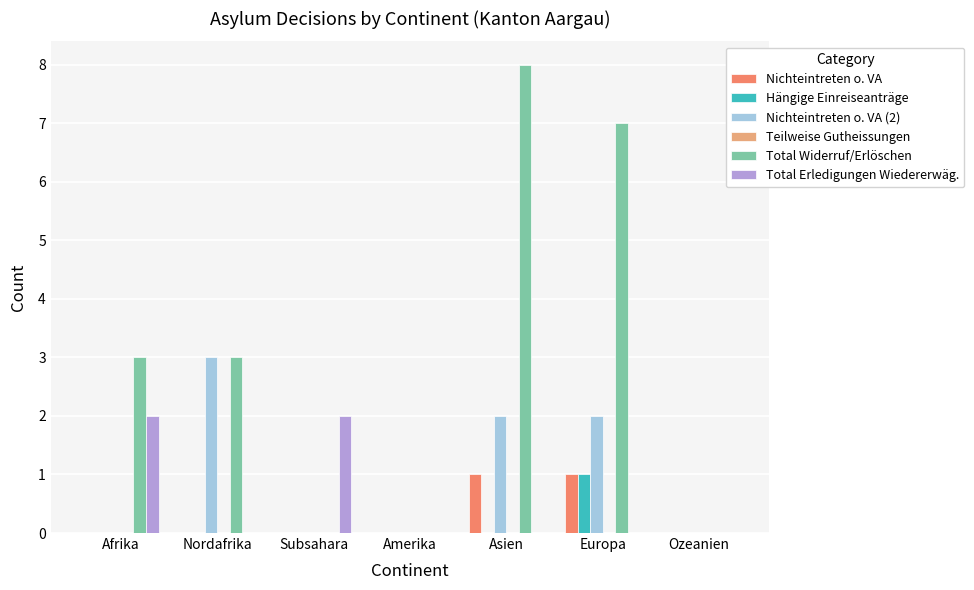

Count the number of categories in the chart.

7